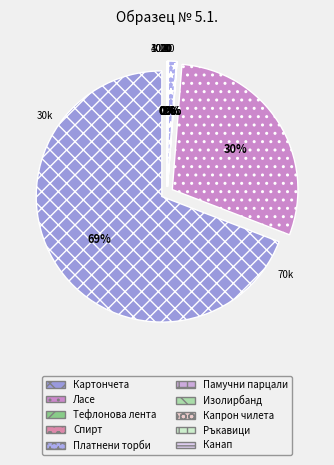

To the nearest percent, what percentage of the pie is Картончета за ценни пратки?

69%